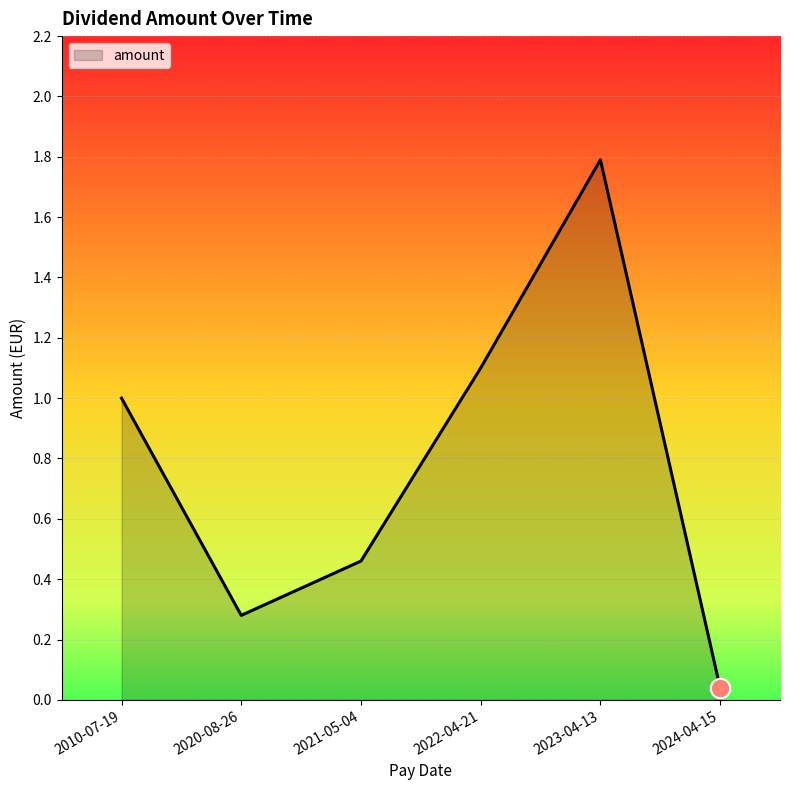

The chart shows a value of 0.3 at 2020-08-26. True or false?

True